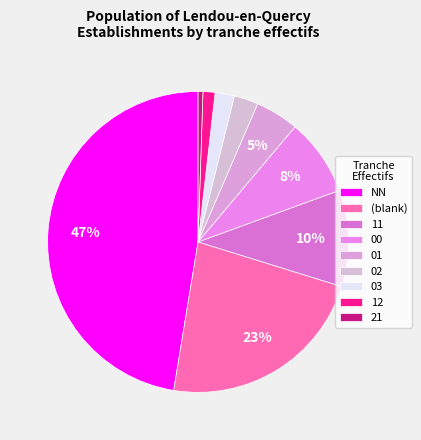

To the nearest percent, what is the average slice percentage?

11%